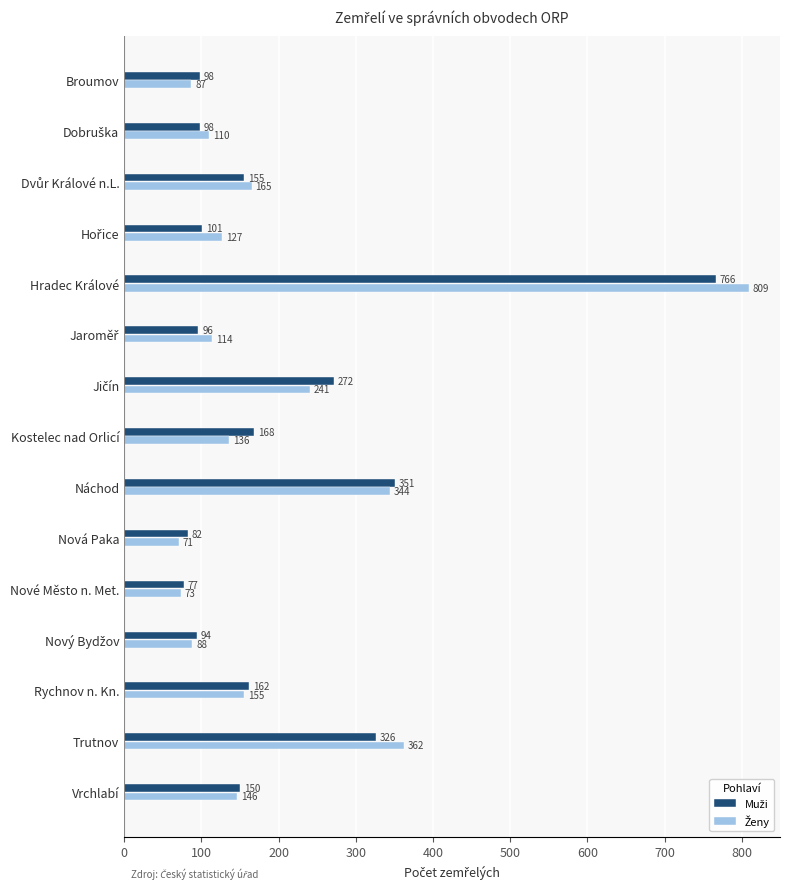

Which category has the lowest value across all series?

Nová Paka